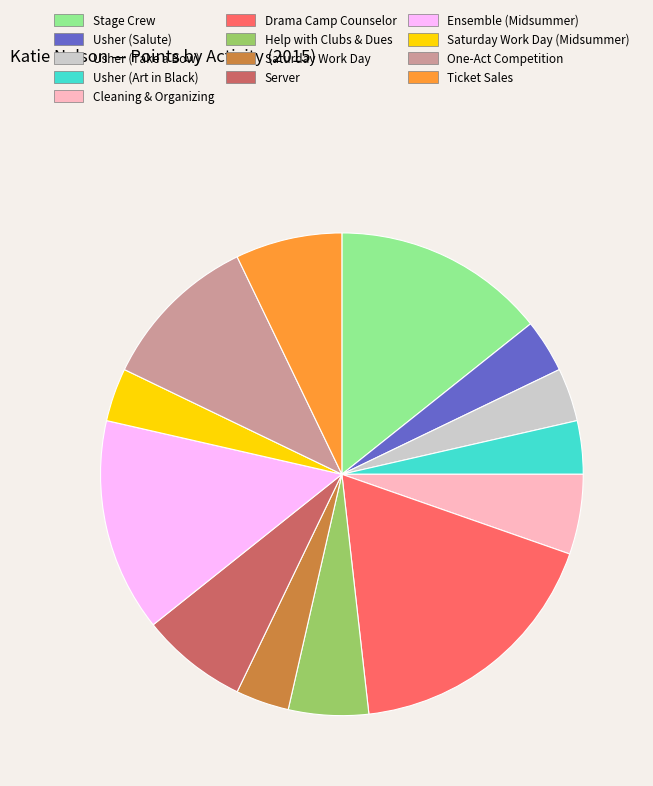

Which has a higher value, Usher (Salute) or Server?

Server